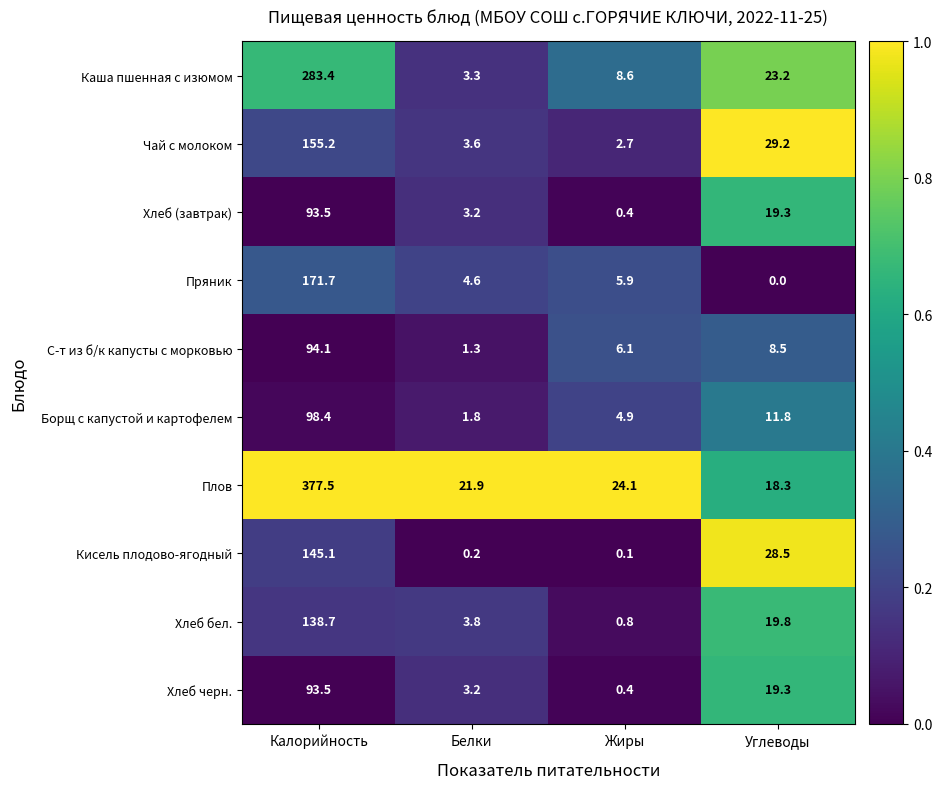

How many data points does each series have?

4